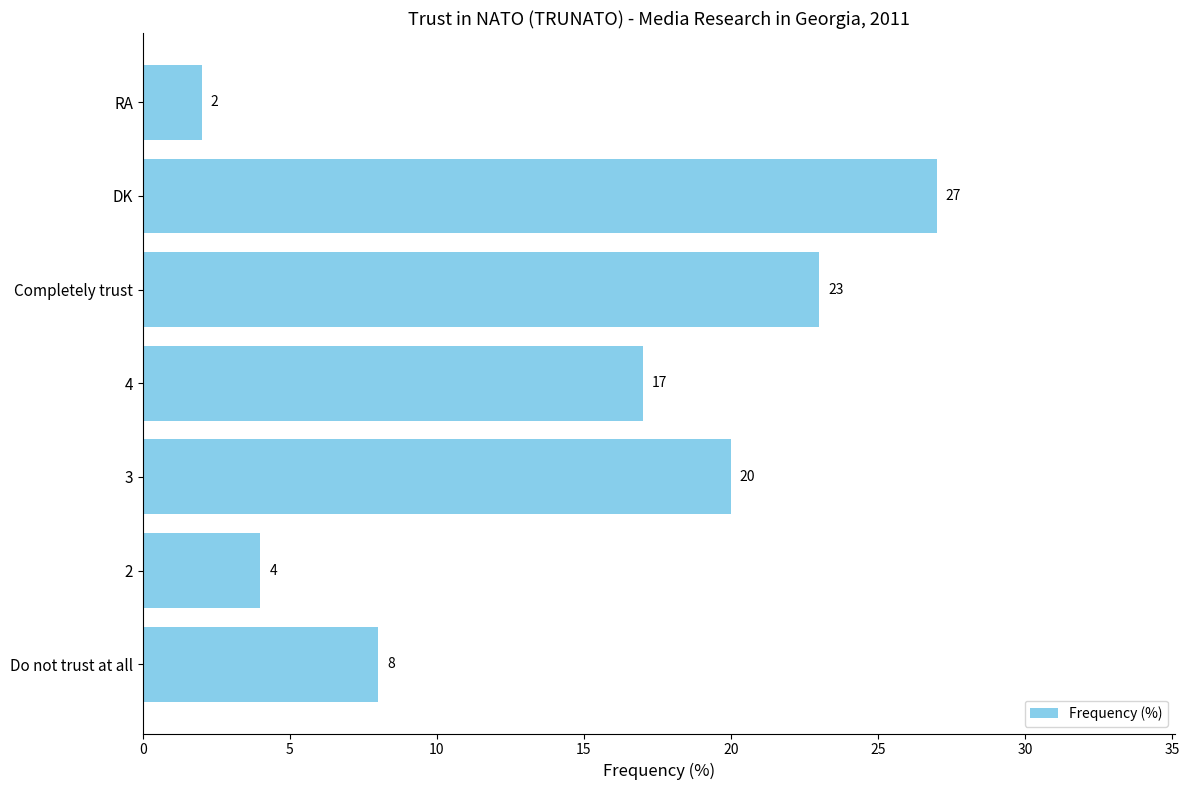

Reading top to bottom, list all the values displayed in this chart.

RA=2	DK=27	Completely trust=23	4=17	3=20	2=4	Do not trust at all=8